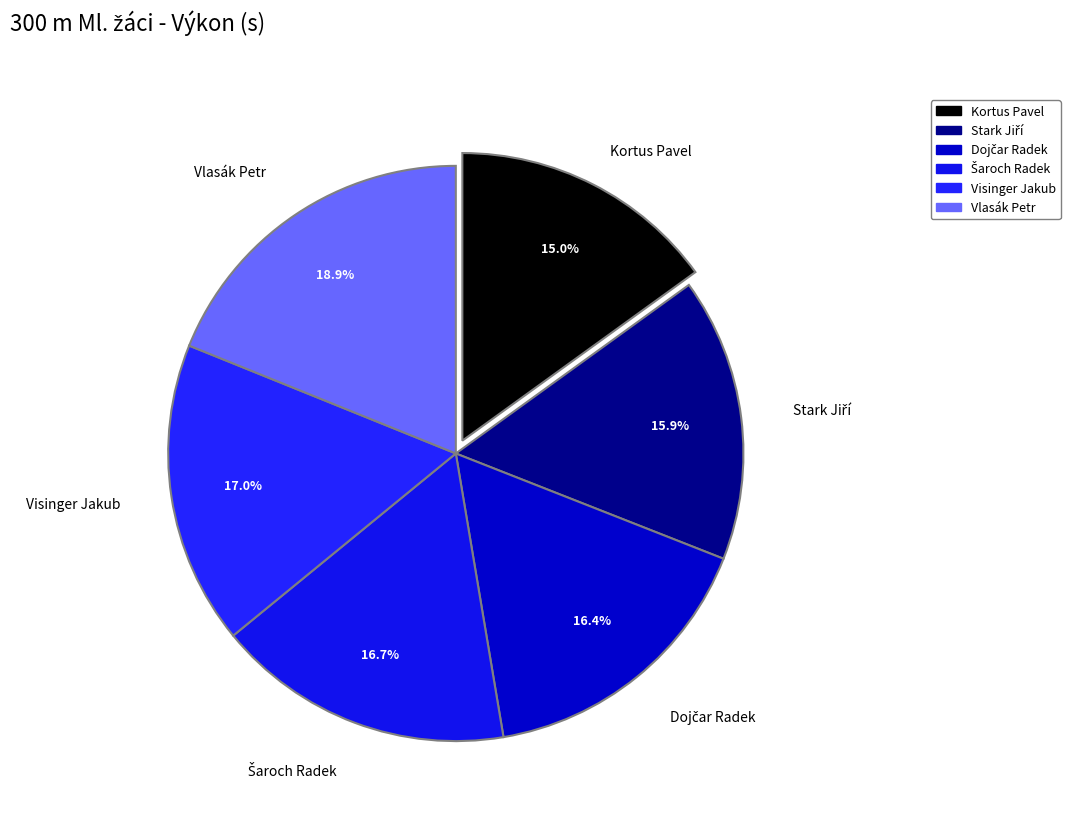

Is there a majority slice in this chart?

No